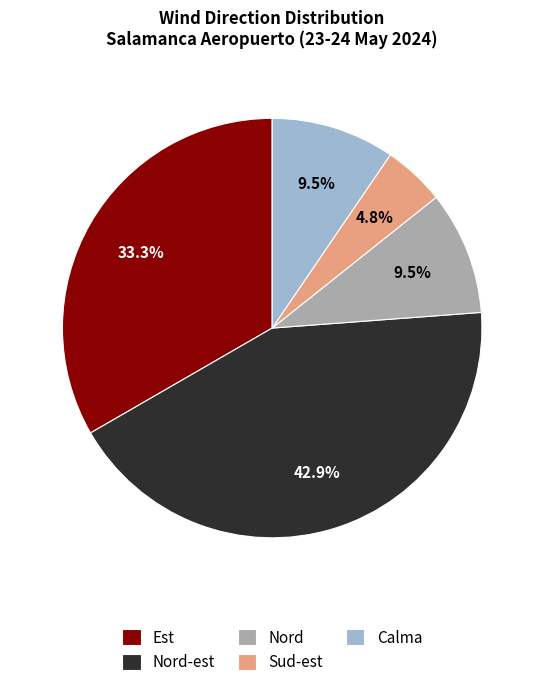

What percentage is NOT represented by Calma?

90.5%